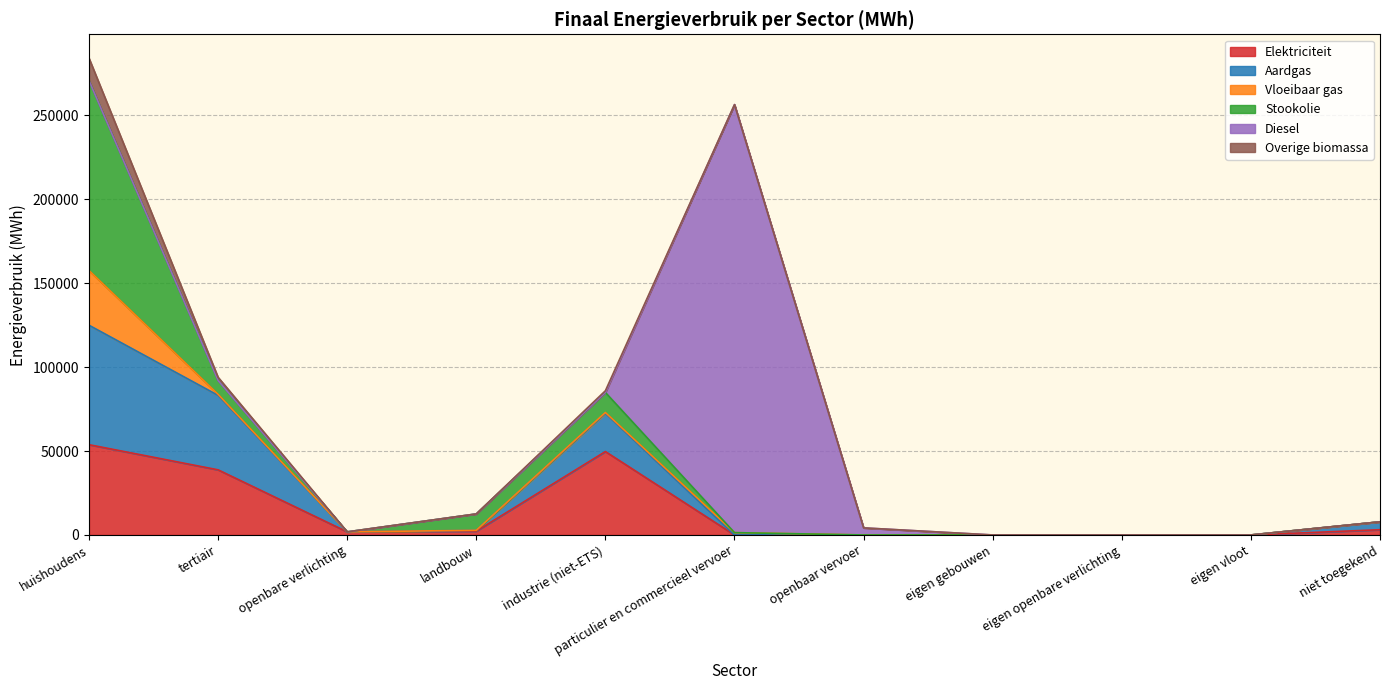

How many interior local peaks does the Stookolie series have?

1